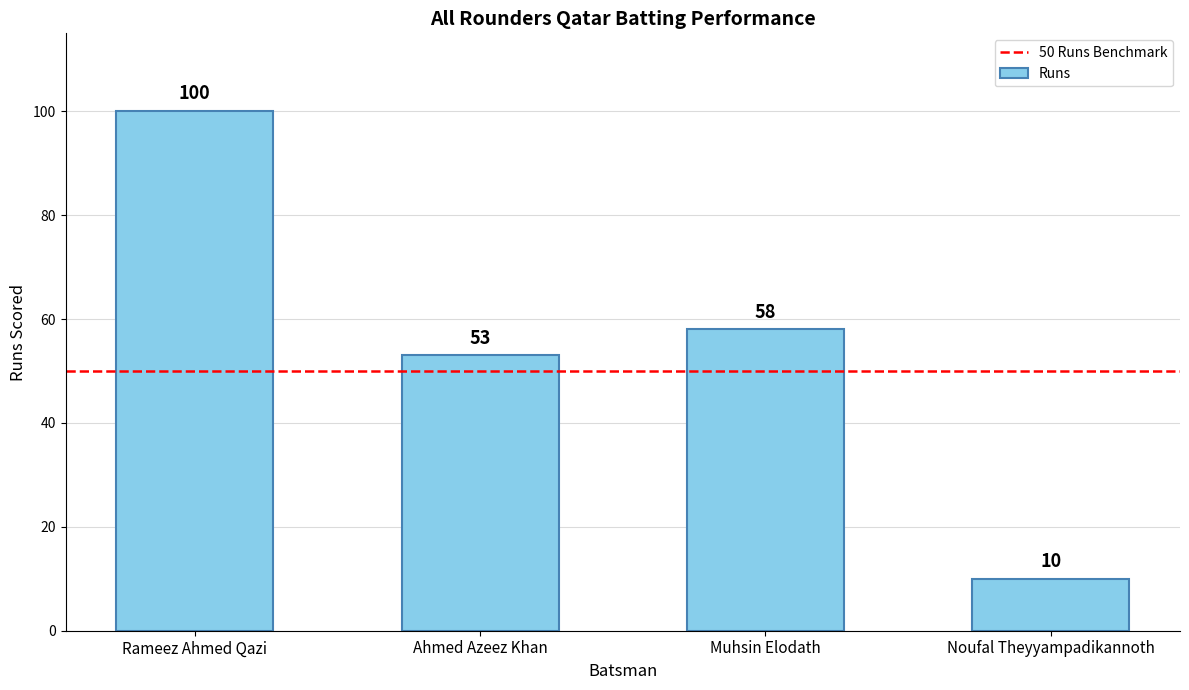

What is the label of the 1st bar from the right?

Noufal Theyyampadikannoth